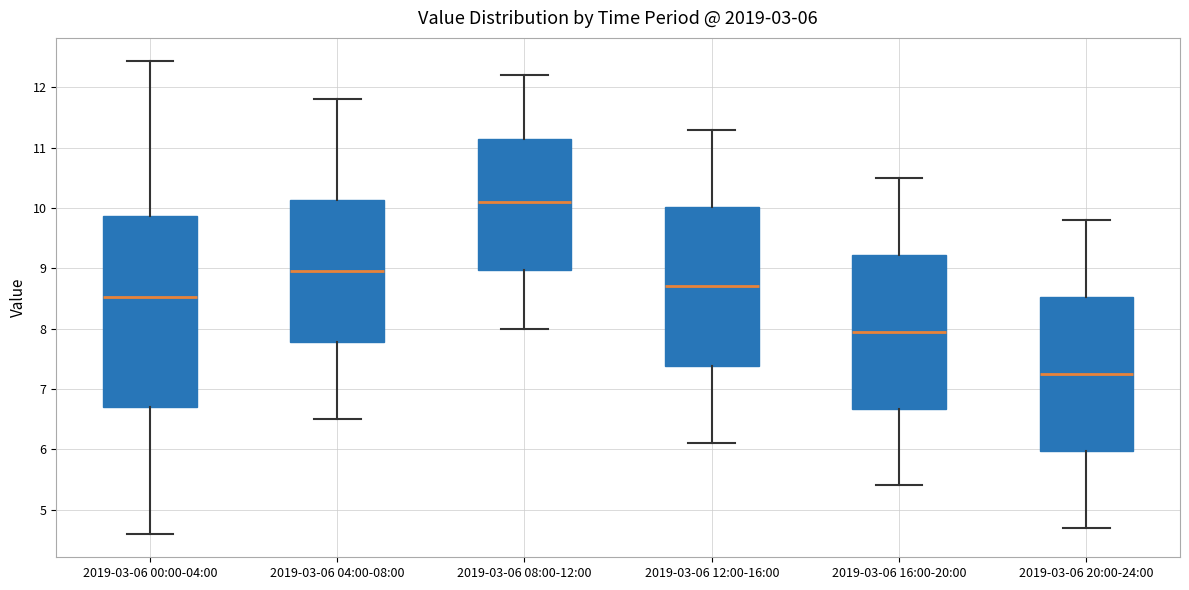

Which box has the highest median line?

2019-03-06 08:00-12:00